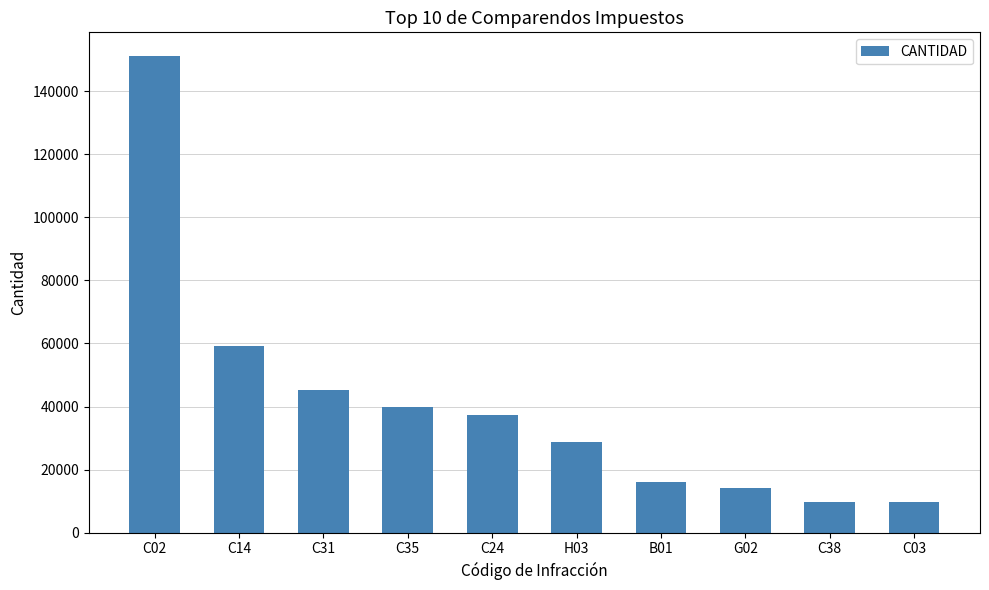

What is the label of the 4th bar from the left?

C35